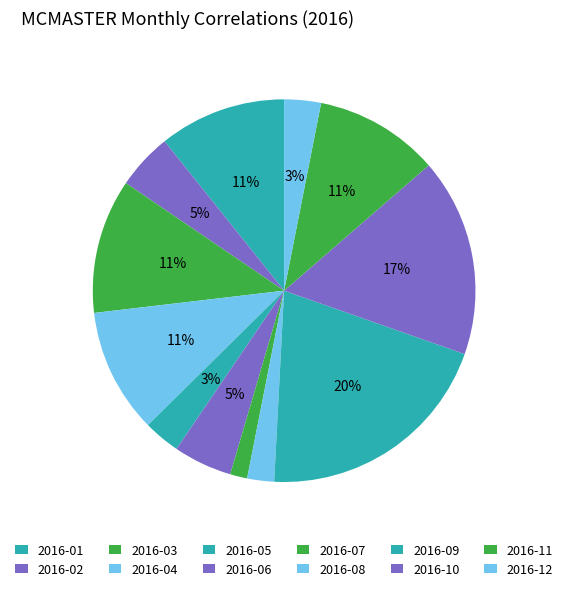

How many segments does this pie chart have?

12